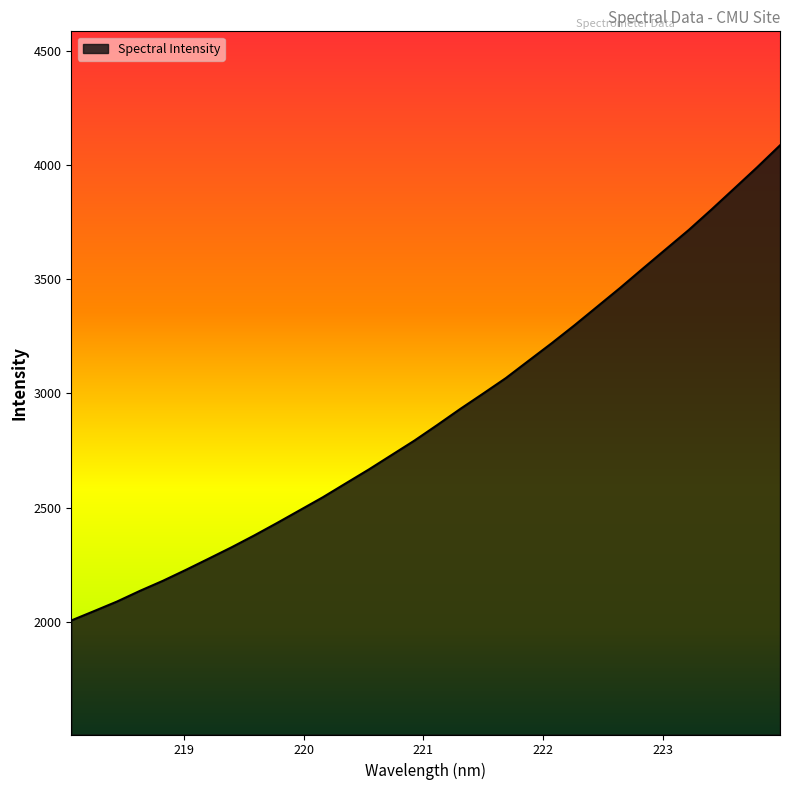

What is the maximum value shown in the chart?

4088.3